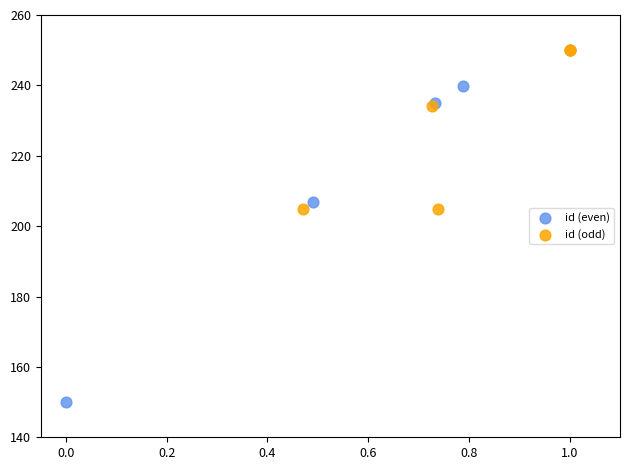

Which series has the widest spread of Y values?

id (even)